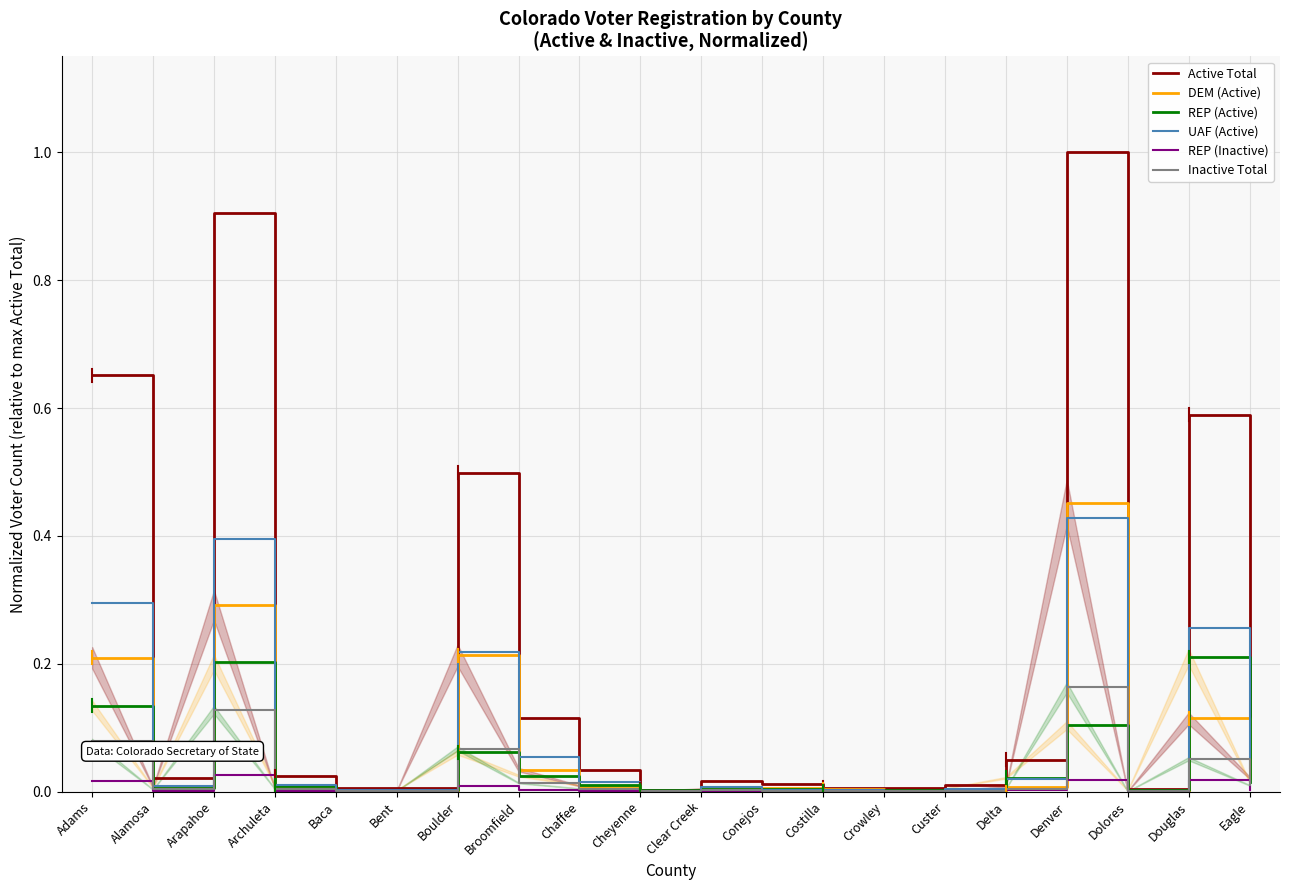

In Inactive Total, how many points are higher than both neighbors (excluding endpoints)?

5